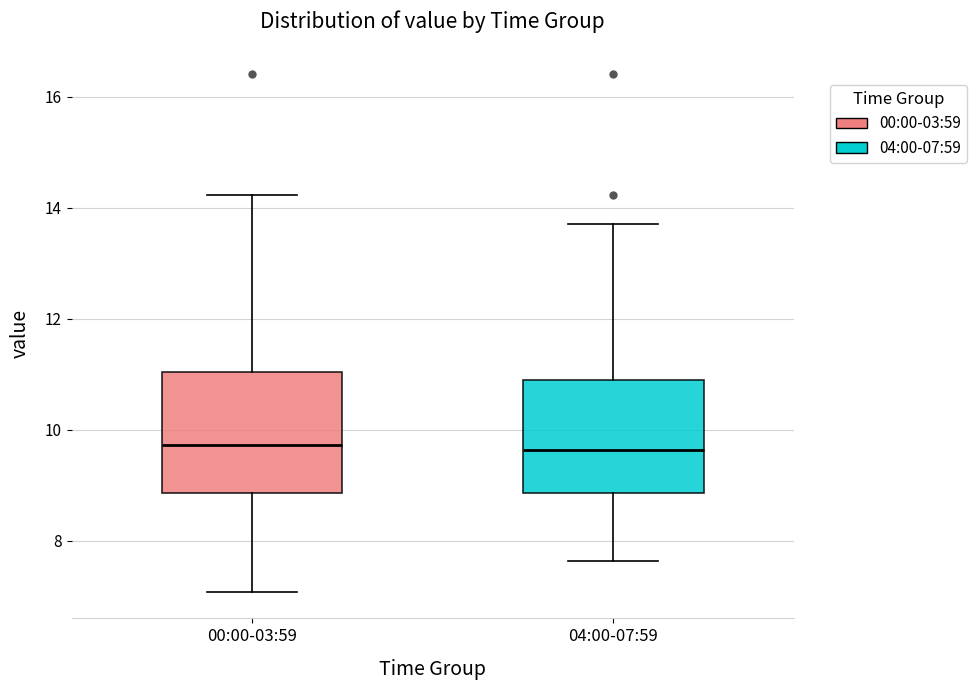

Reading left to right, transcribe this box plot: for each box, give where its median line is, the range the box spans, and where its two whiskers end, as read against the y-axis. The values are not printed on the chart, so give them approximately, as read against the axis.

00:00-03:59: median 9.8, box 8.8 to 11.0, whiskers 7.0 to 14.2
04:00-07:59: median 9.6, box 8.8 to 11.0, whiskers 7.6 to 13.8